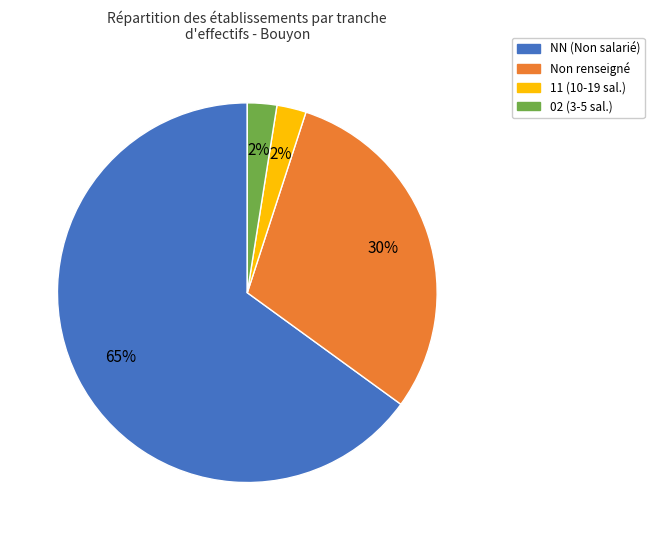

Which slice represents more than half of the pie?

NN (Non salarié)